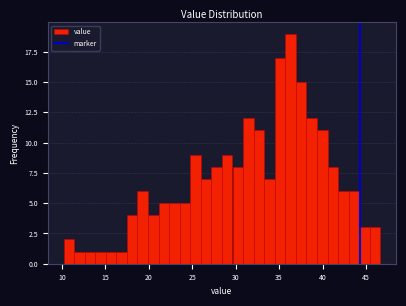

Around what value on the x-axis is the tallest bar? Give the approximate position of its centre, as read against the axis.

36.5